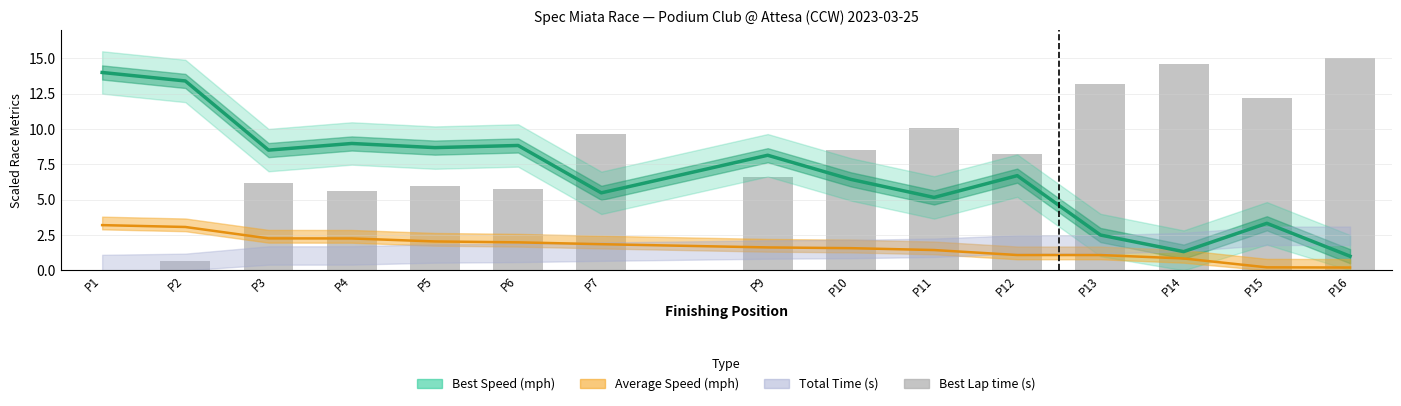

The value at P11 is 2.9. True or false?

False